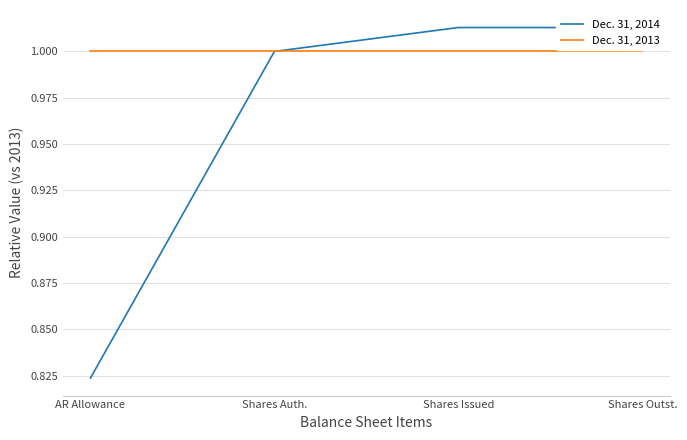

At how many categories does at least one series exceed 0?

4